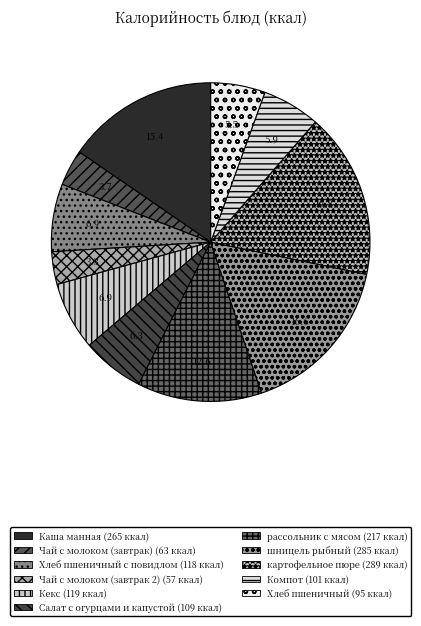

Count the number of slices in the pie.

11